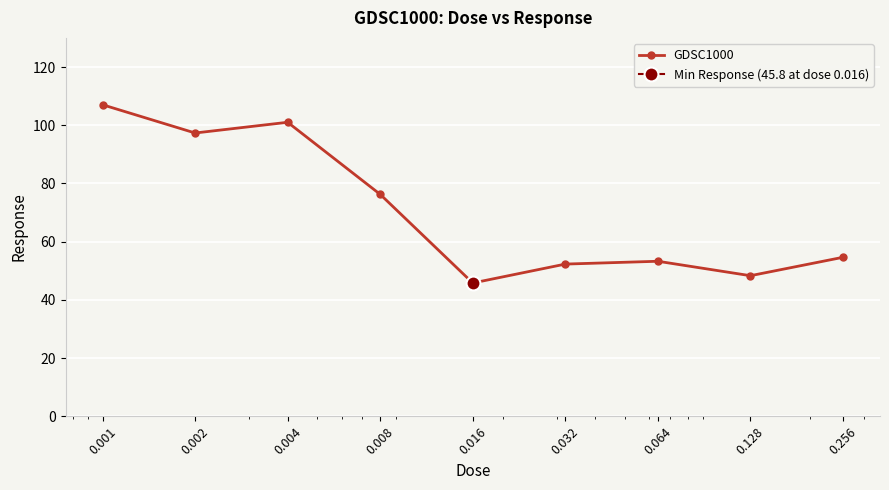

Is it true that the value at 0.004 is 181.0?

False